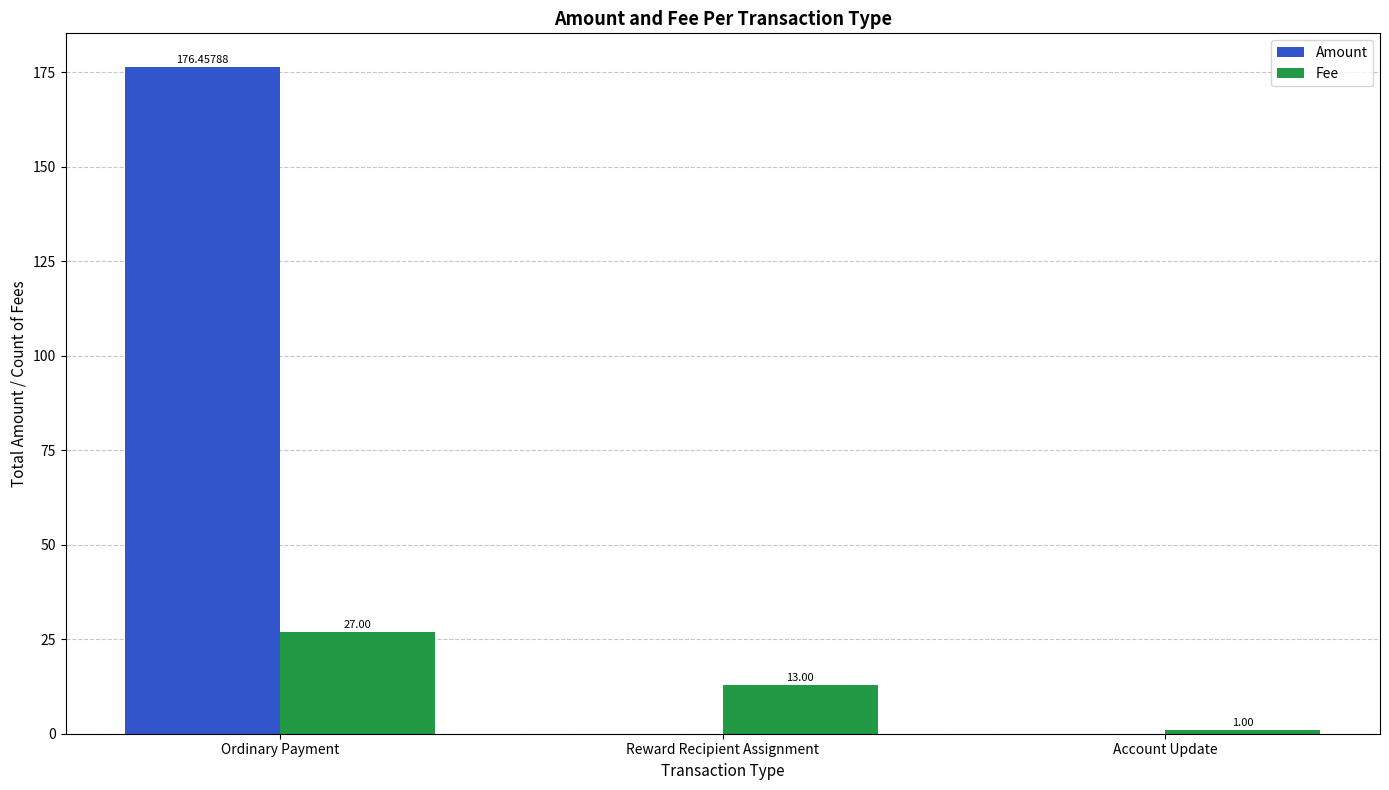

At which label is Fee closest to 14?

Reward Recipient Assignment